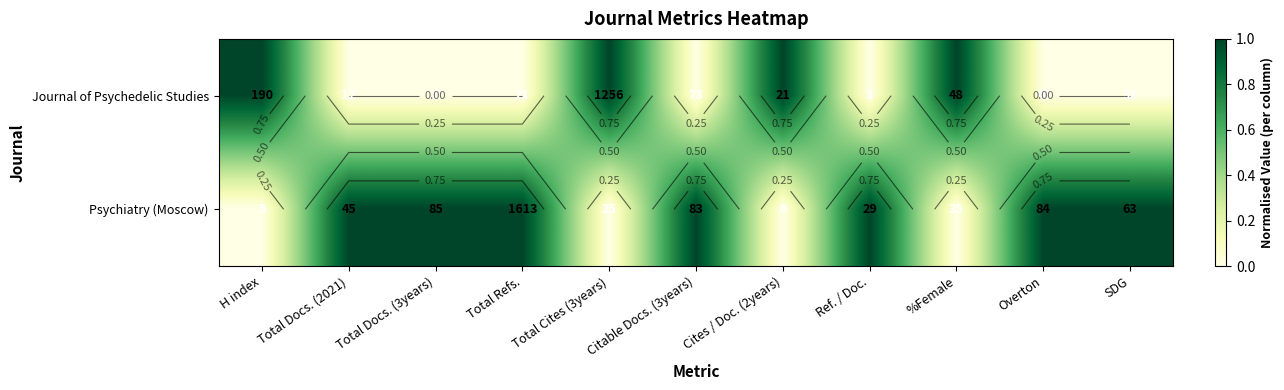

List the series in order of their peak value, highest first.

Journal of Psychedelic Studies, Psychiatry (Moscow)